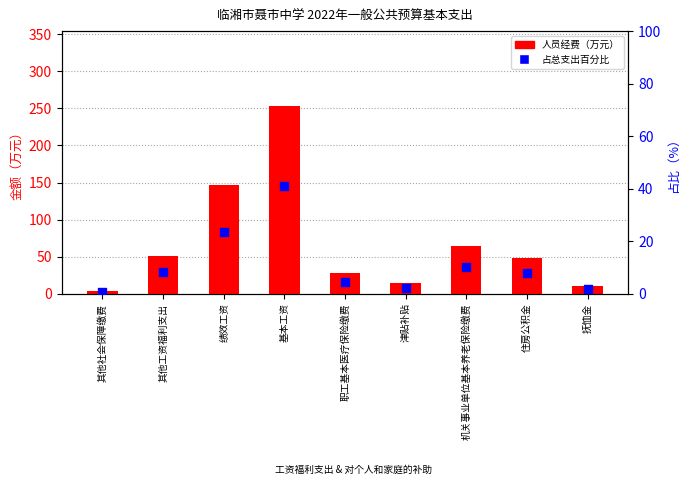

Is the value of 人员经费（万元） at 其他工资福利支出 greater than the value of 占总支出百分比 at 机关事业单位基本养老保险缴费?

Yes